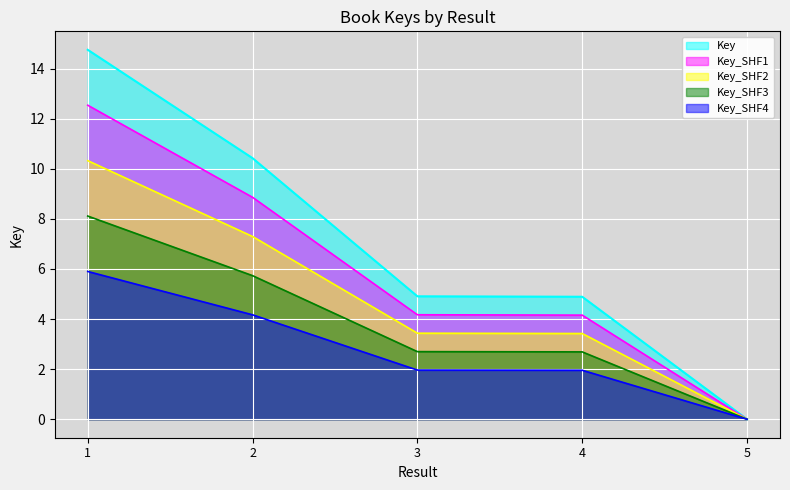

At which label is the value closest to 7?

3